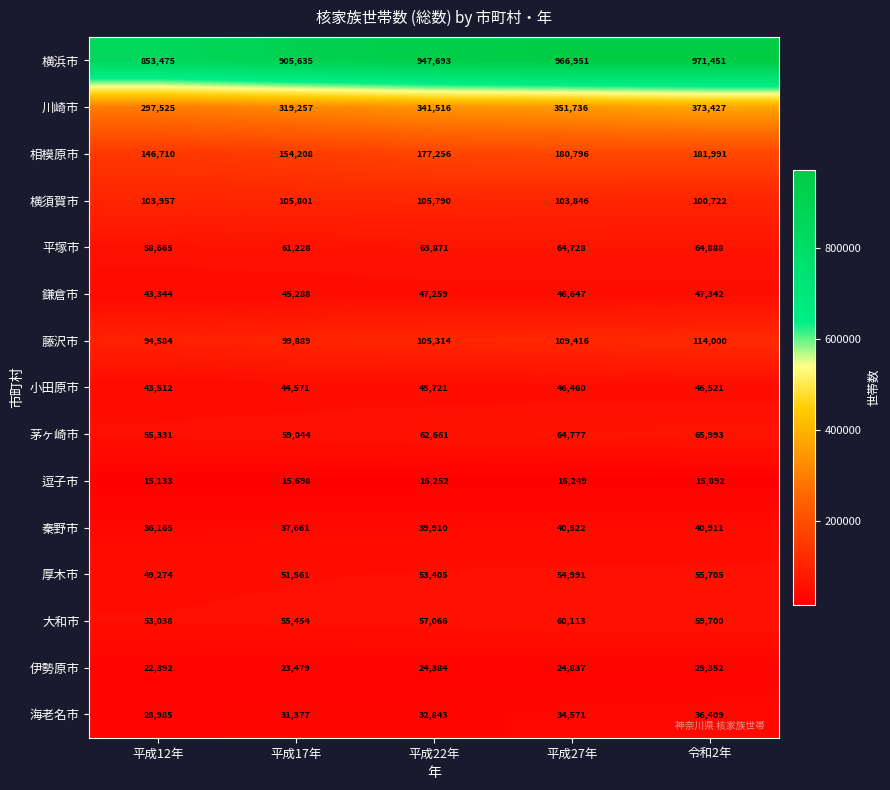

What is the maximum value shown in the chart?

971451